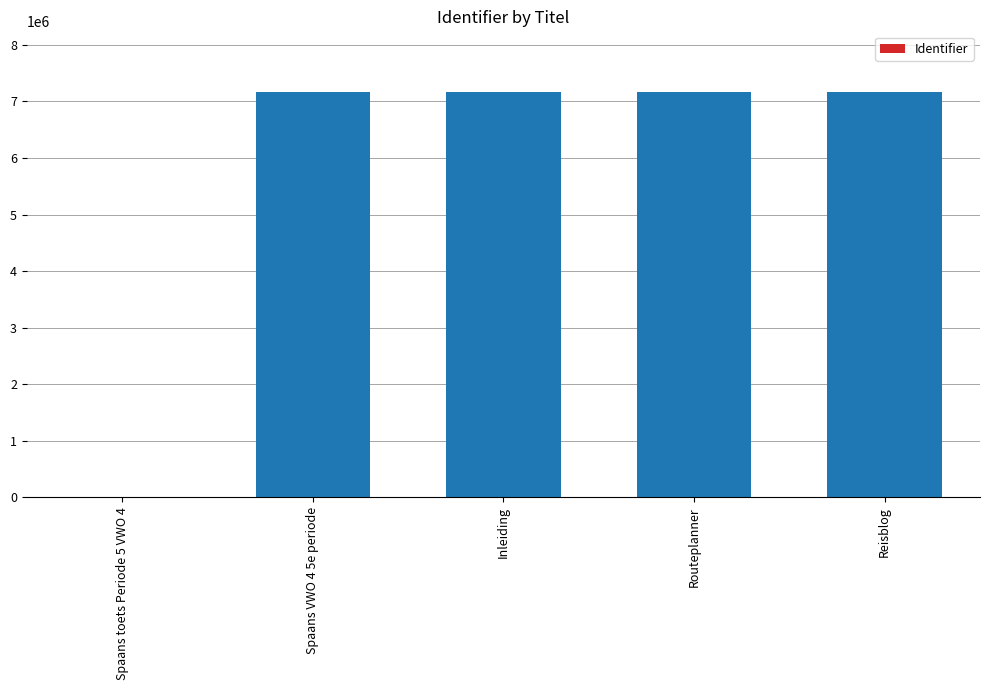

What is the ratio of the value at Routeplanner to the value at Spaans VWO 4 5e periode?

1.0